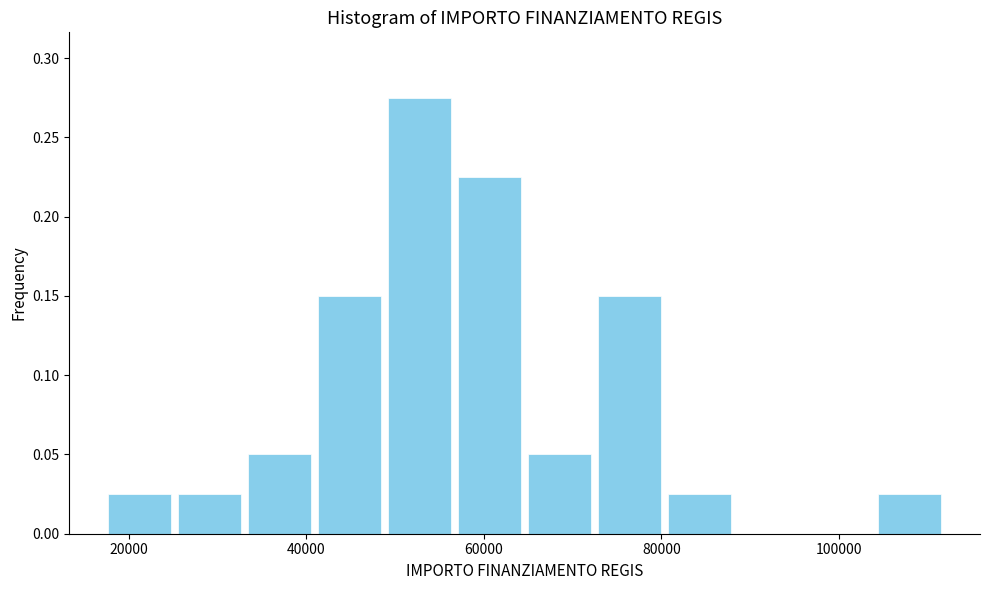

Read against the x-axis, roughly where is the centre of the tallest bar?

52000